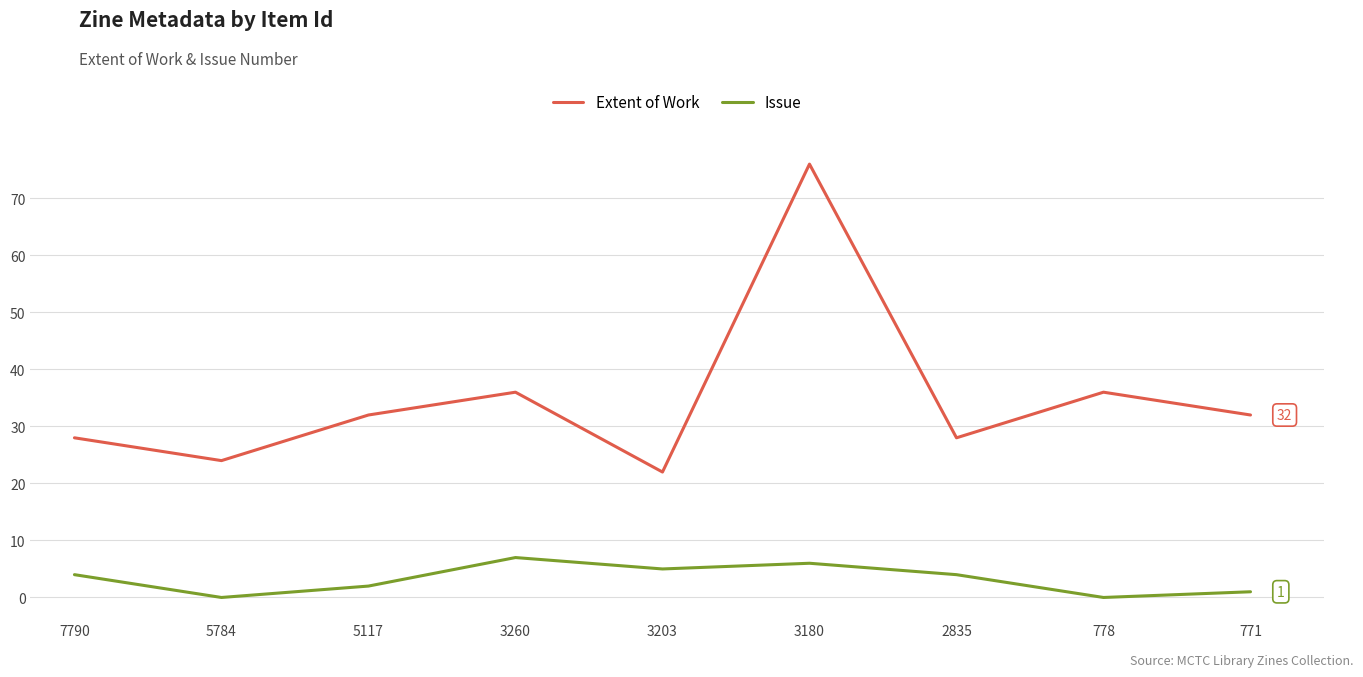

What is the maximum value for Extent of Work?

76